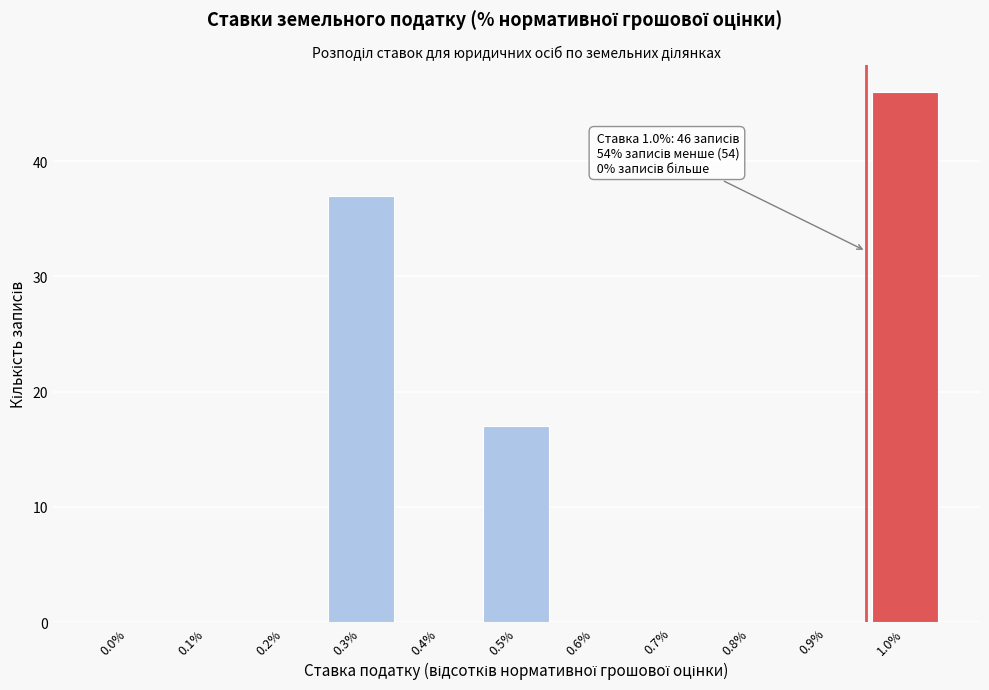

Reading left to right, list all the values displayed in this chart.

0.0%=0	0.1%=0	0.2%=0	0.3%=37	0.4%=0	0.5%=17	0.6%=0	0.7%=0	0.8%=0	0.9%=0	1.0%=46